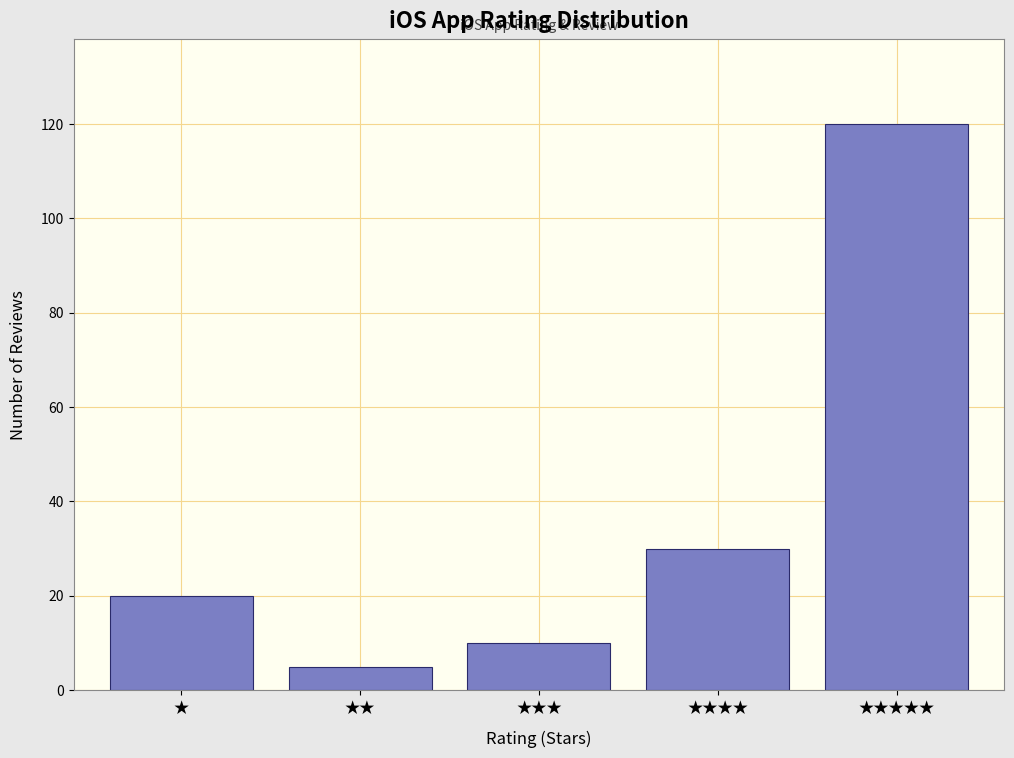

Reading left to right, transcribe all the data shown in this chart.

★=20	★★=5	★★★=10	★★★★=30	★★★★★=120